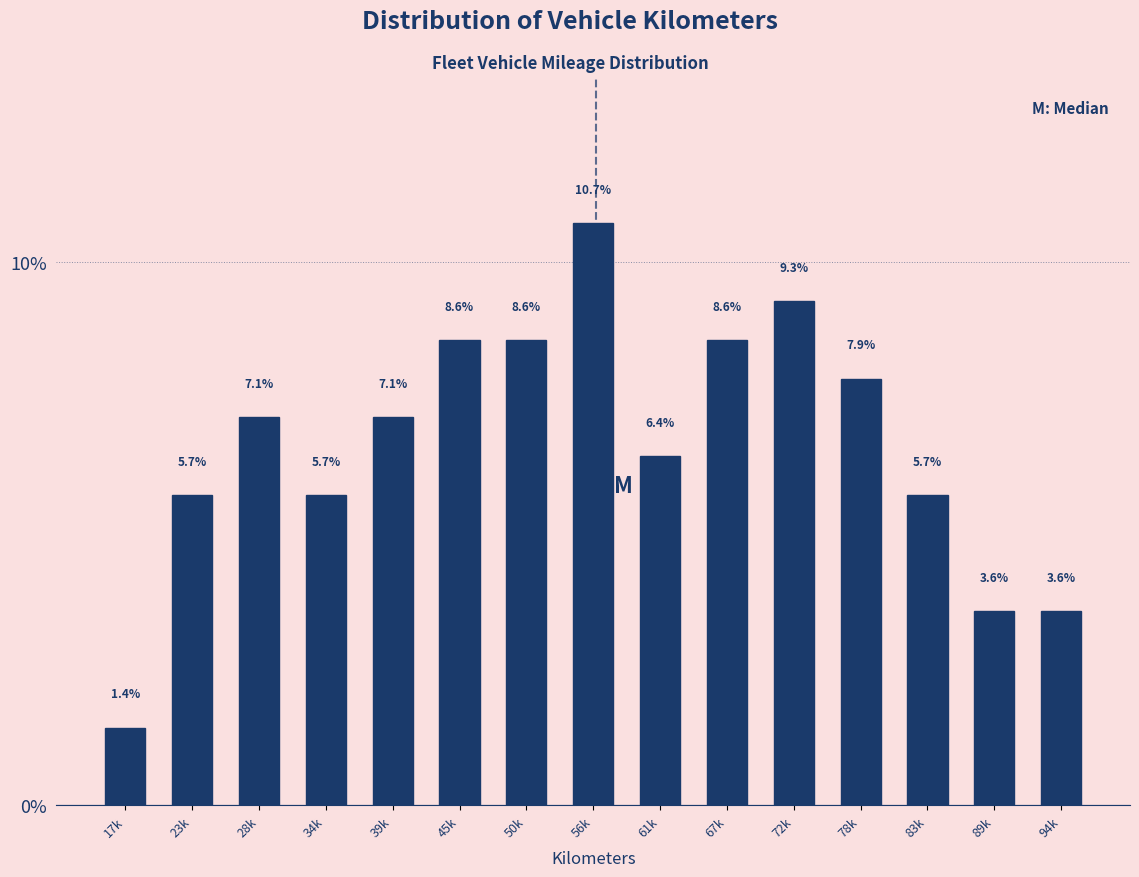

Reading left to right, transcribe all the data shown in this chart.

17k=1.4	23k=5.7	28k=7.1	34k=5.7	39k=7.1	45k=8.6	50k=8.6	56k=10.7	61k=6.4	67k=8.6	72k=9.3	78k=7.9	83k=5.7	89k=3.6	94k=3.6